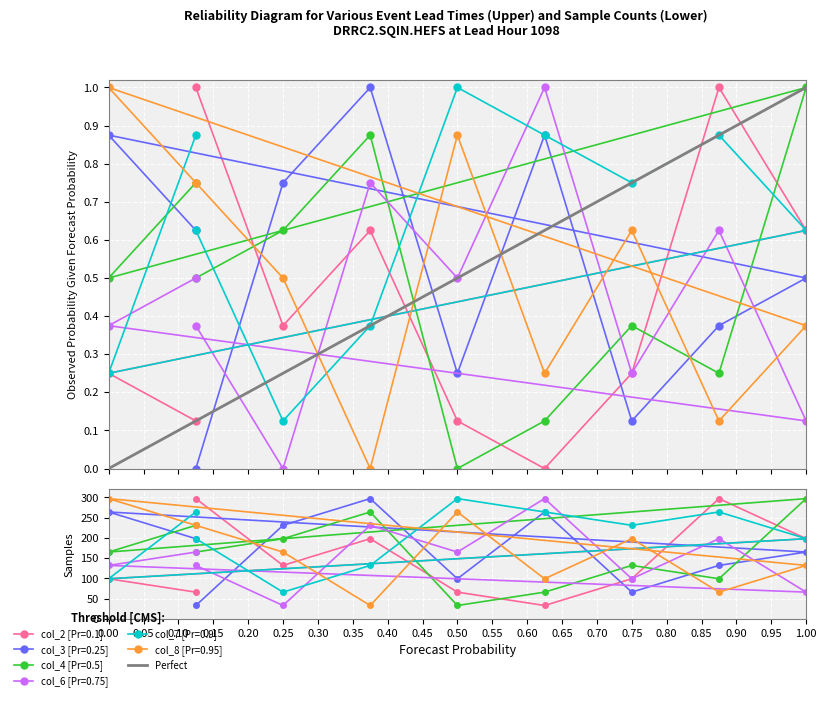

Which has a higher value, 2 or 3?

3